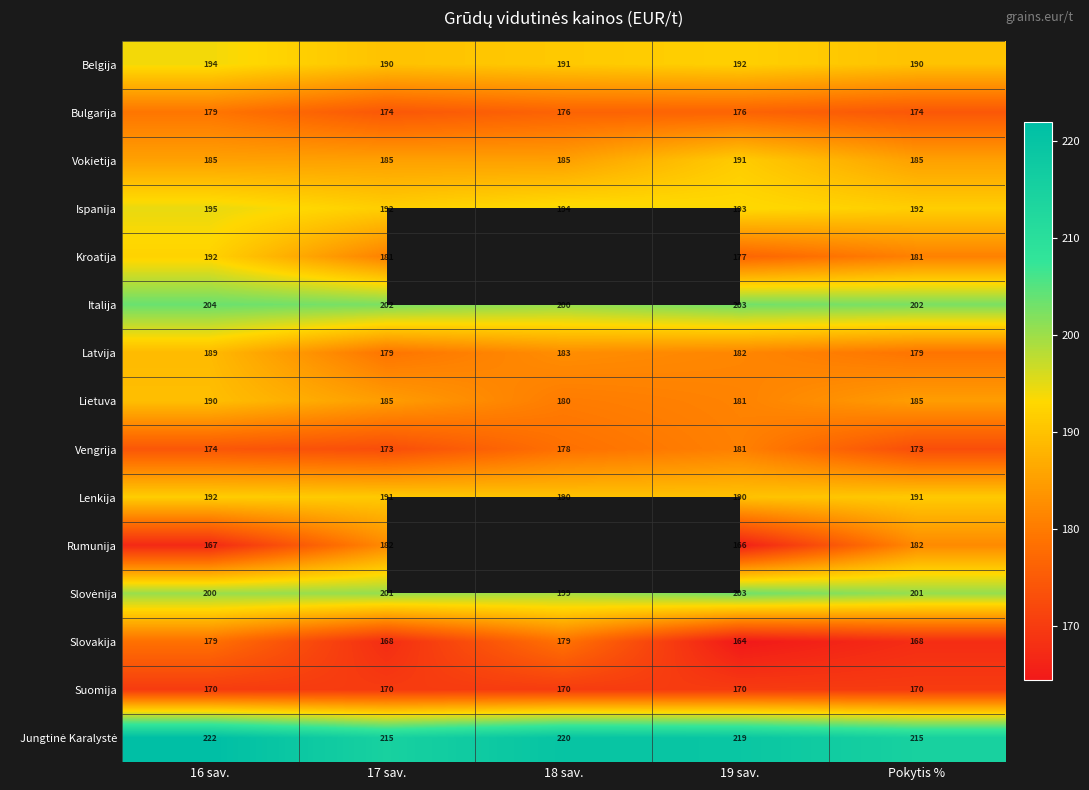

What is the total value across all series at 19 sav.?

2788